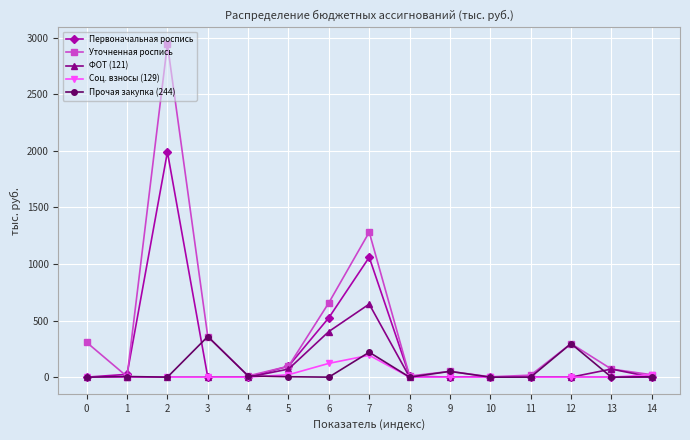

Which series has the largest total across all categories?

Уточненная роспись